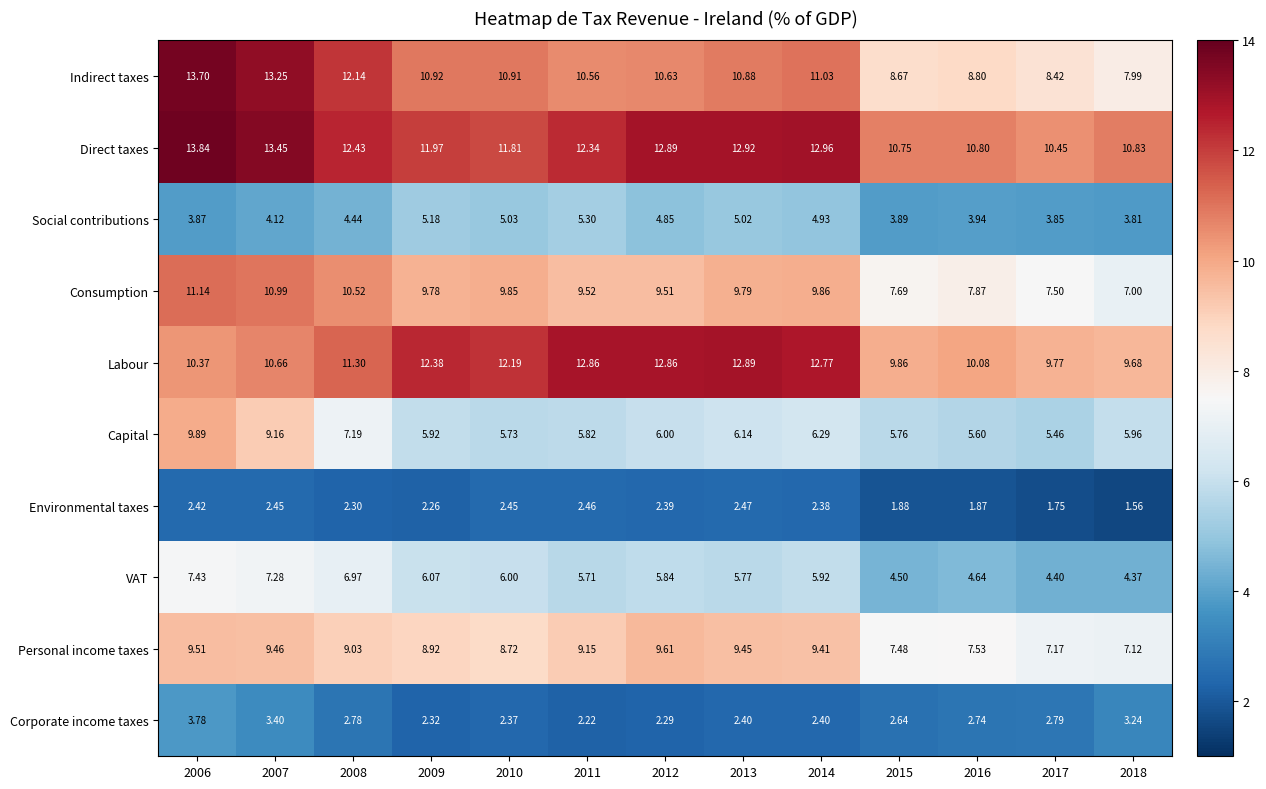

Rank the series by their maximum value, from highest to lowest.

Direct taxes, Indirect taxes, Labour, Consumption, Capital, Personal income taxes, VAT, Social contributions, Corporate income taxes, Environmental taxes